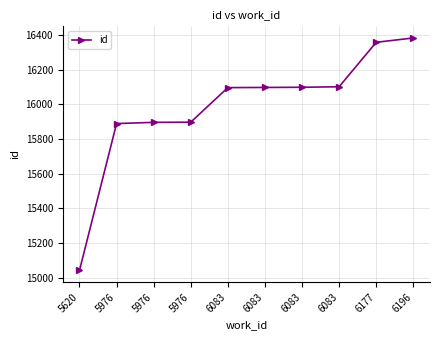

True or false: the data shows 16357 at 6177.

True